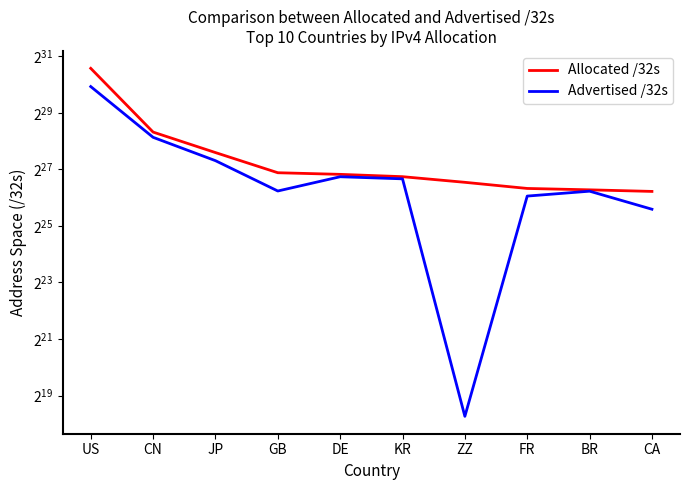

List the series in order of their overall mean, lowest first.

Advertised /32s, Allocated /32s